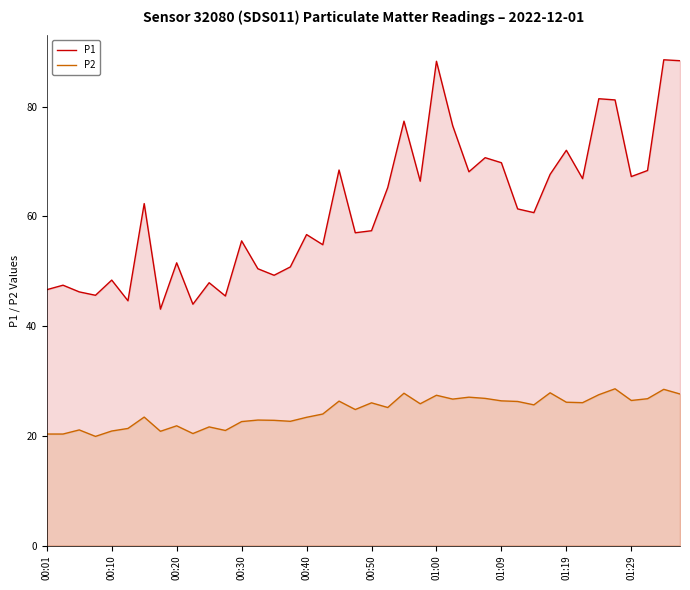

True or false: P1 and P2 intersect in this chart.

False